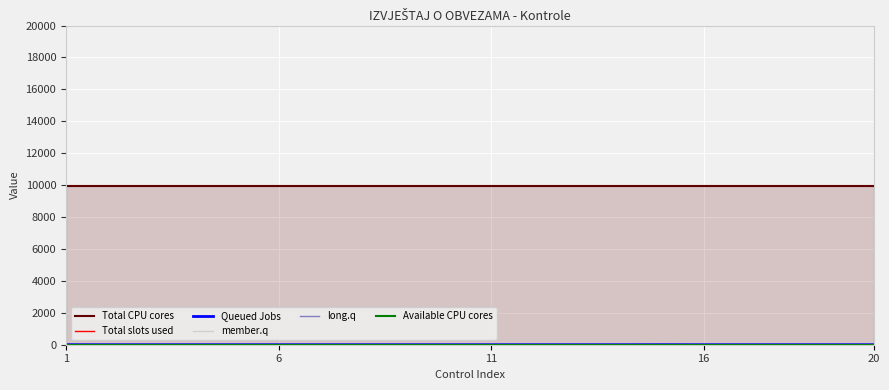

Which category has the lowest value in the Total slots used series?

1